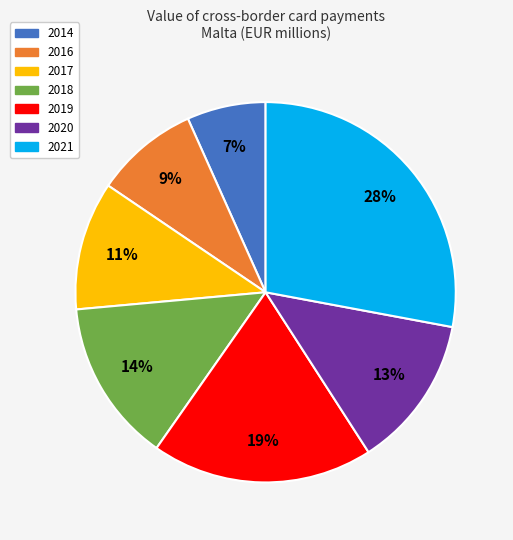

How many slices are in this pie chart?

7